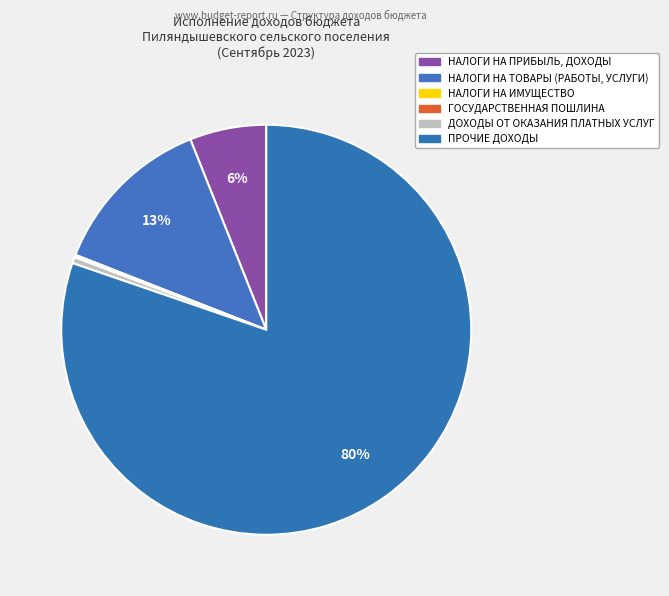

Which category has the biggest portion of the pie?

ПРОЧИЕ ДОХОДЫ